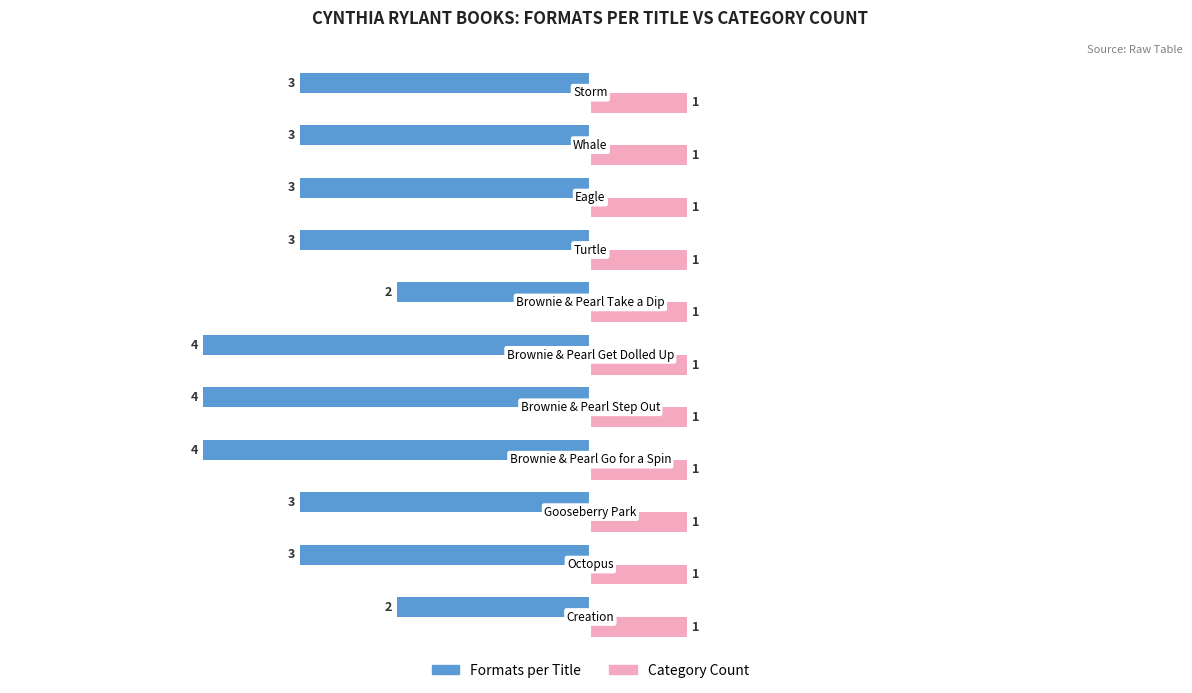

Which series has the largest range (max minus min)?

Formats per Title